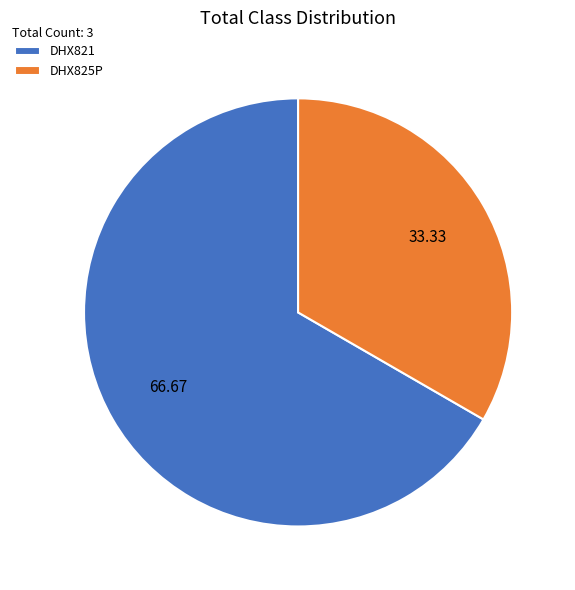

Is it true that DHX825P is 25% of the pie?

False